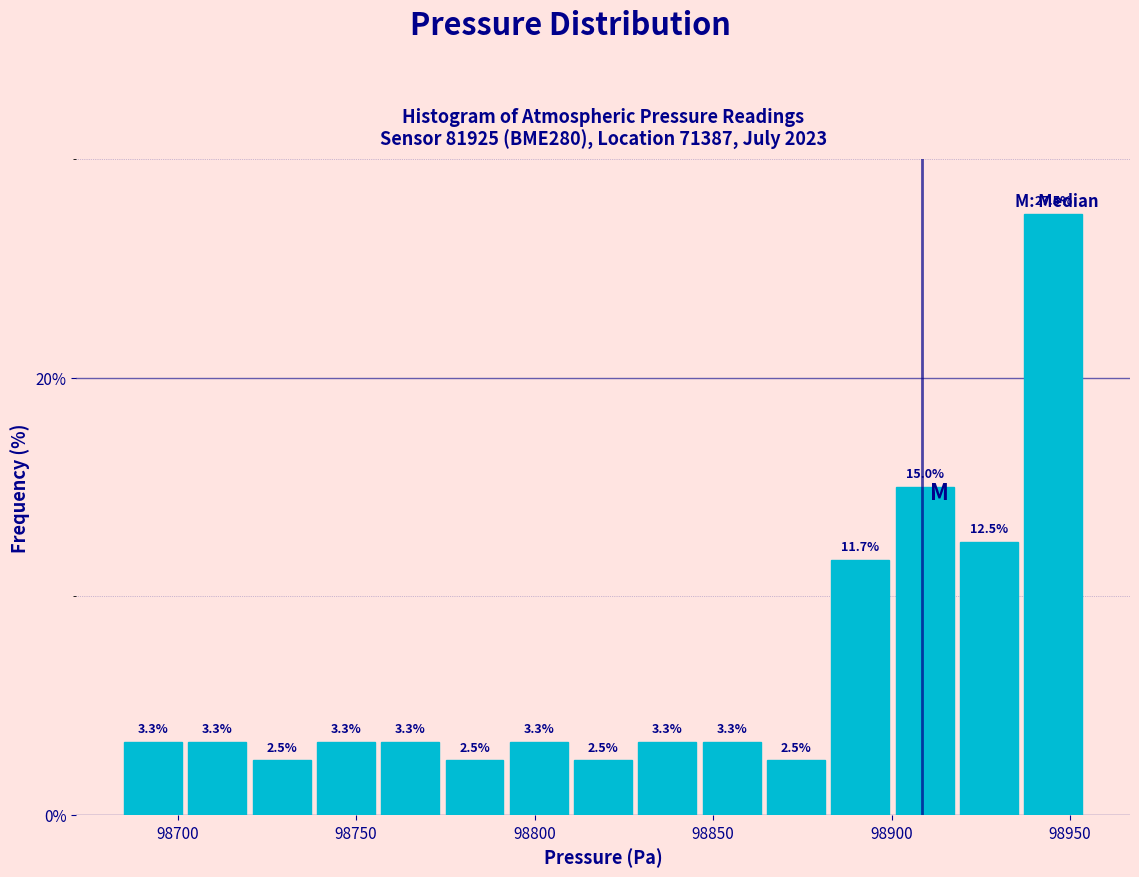

Read against the x-axis, roughly where is the centre of the tallest bar?

98945